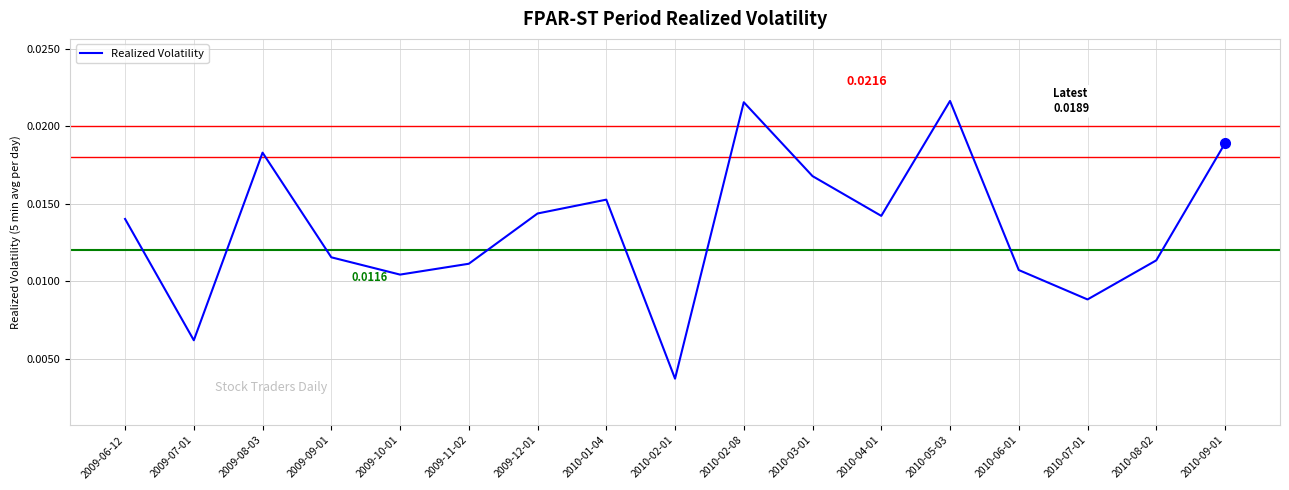

Where is the first local minimum?

2009-07-01